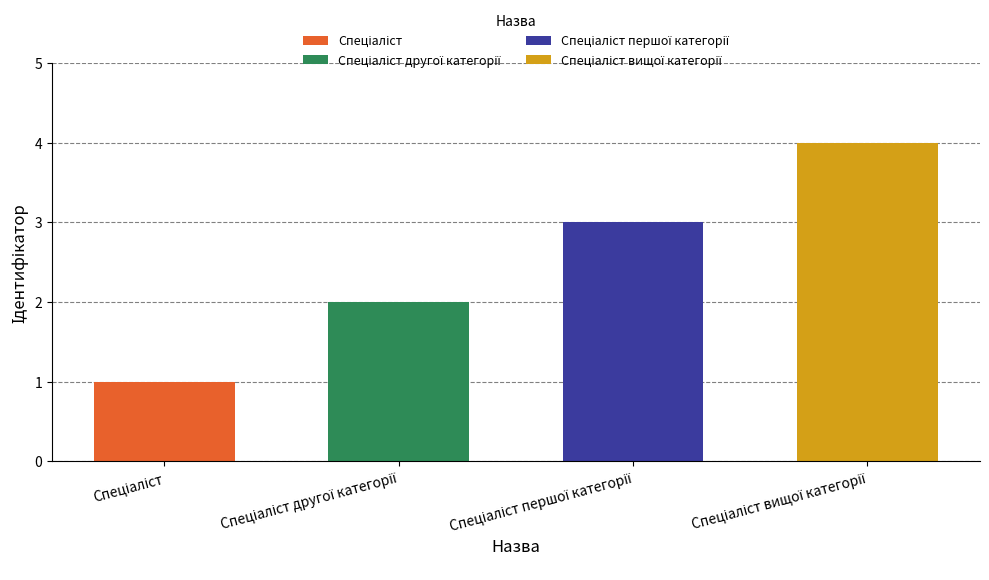

What is the ratio of the value at Спеціаліст to the value at Спеціаліст другої категорії?

0.5